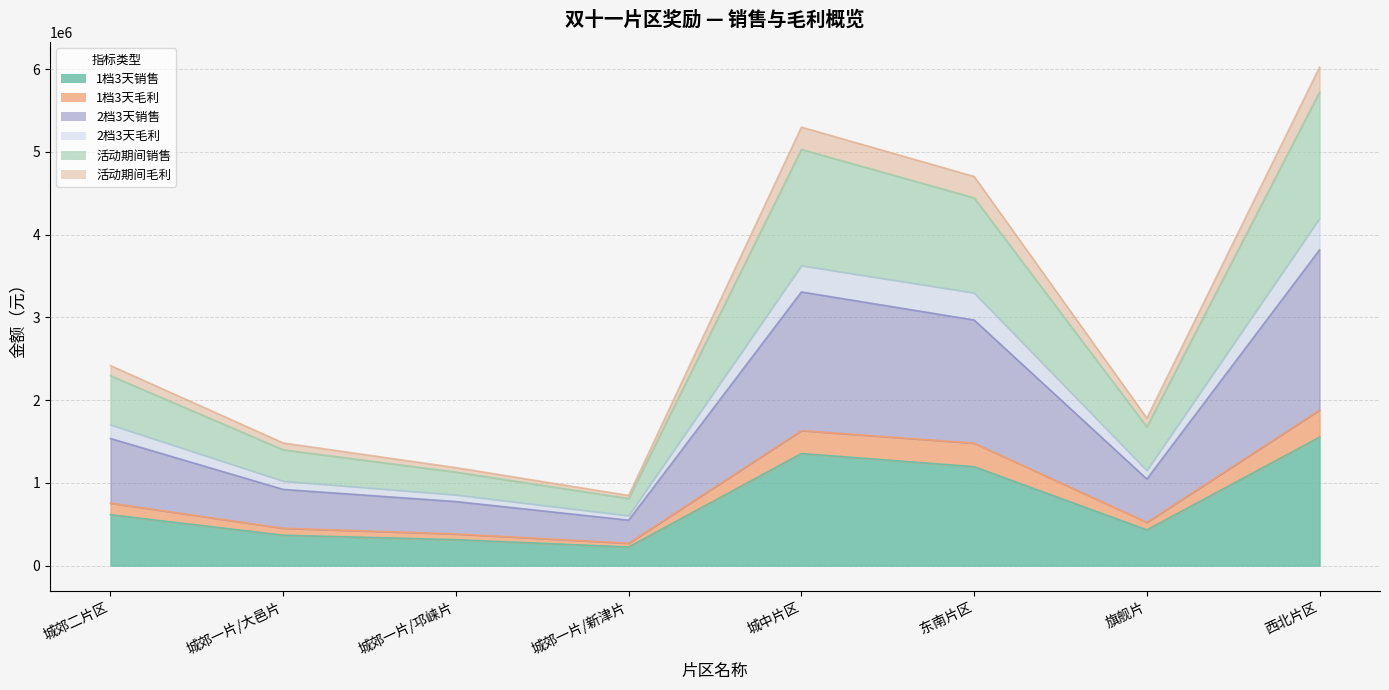

True or false: 2档3天毛利 and 1档3天销售 intersect in this chart.

False